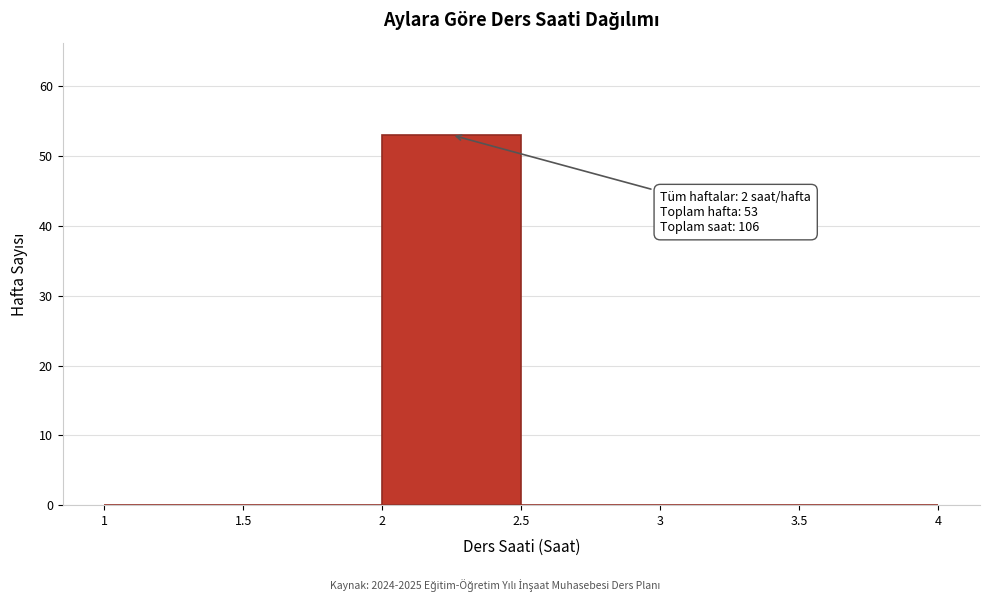

Over which range of the x-axis is the bar tallest?

2 to 2.5